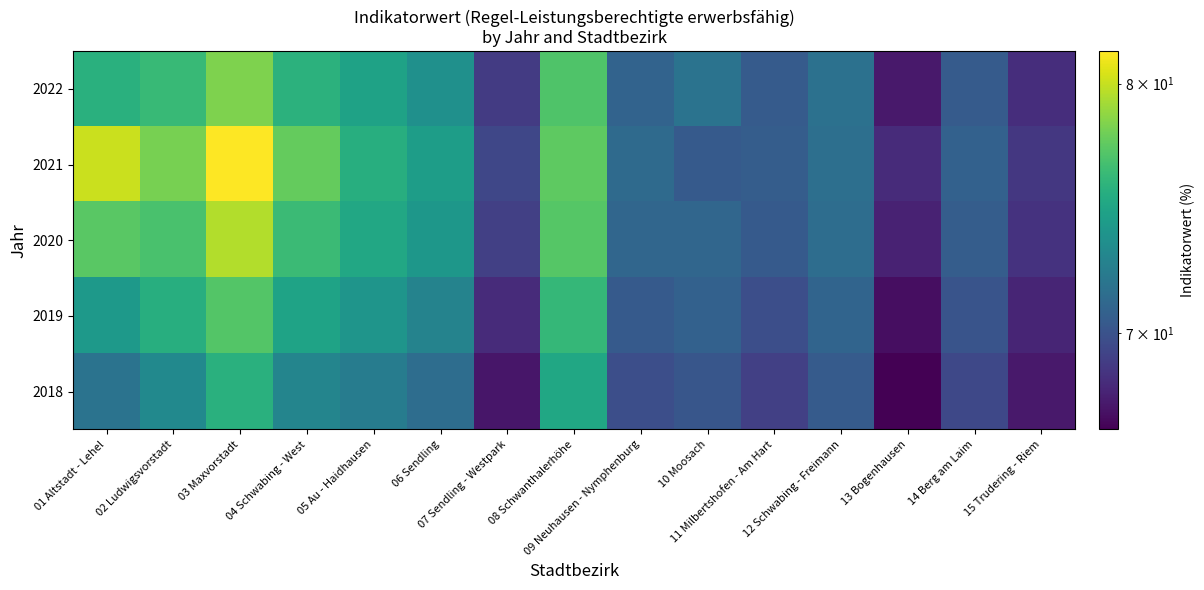

Reading left to right, what are all the values shown in this chart?

2022: 01 Altstadt - Lehel=75.6	02 Ludwigsvorstadt=76.2	03 Maxvorstadt=78.3	04 Schwabing - West=75.7	05 Au - Haidhausen=74.7	06 Sendling=73.6	07 Sendling - Westpark=68.9	08 Schwanthalerhöhe=77.0	09 Neuhausen - Nymphenburg=70.9	10 Moosach=71.8	11 Milbertshofen - Am Hart=70.5	12 Schwabing - Freimann=71.7	13 Bogenhausen=67.4	14 Berg am Laim=70.5	15 Trudering - Riem=68.3
2021: 01 Altstadt - Lehel=80.1	02 Ludwigsvorstadt=78.1	03 Maxvorstadt=81.4	04 Schwabing - West=77.6	05 Au - Haidhausen=75.5	06 Sendling=74.4	07 Sendling - Westpark=69.4	08 Schwanthalerhöhe=77.4	09 Neuhausen - Nymphenburg=71.3	10 Moosach=70.4	11 Milbertshofen - Am Hart=70.6	12 Schwabing - Freimann=71.6	13 Bogenhausen=68.2	14 Berg am Laim=70.8	15 Trudering - Riem=68.7
2020: 01 Altstadt - Lehel=77.3	02 Ludwigsvorstadt=76.8	03 Maxvorstadt=79.5	04 Schwabing - West=76.3	05 Au - Haidhausen=75.1	06 Sendling=74.0	07 Sendling - Westpark=69.1	08 Schwanthalerhöhe=77.2	09 Neuhausen - Nymphenburg=71.1	10 Moosach=71.1	11 Milbertshofen - Am Hart=70.4	12 Schwabing - Freimann=71.5	13 Bogenhausen=67.8	14 Berg am Laim=70.6	15 Trudering - Riem=68.5
2019: 01 Altstadt - Lehel=74.2	02 Ludwigsvorstadt=75.5	03 Maxvorstadt=77.1	04 Schwabing - West=74.8	05 Au - Haidhausen=73.9	06 Sendling=72.8	07 Sendling - Westpark=68.2	08 Schwanthalerhöhe=76.1	09 Neuhausen - Nymphenburg=70.4	10 Moosach=70.8	11 Milbertshofen - Am Hart=69.8	12 Schwabing - Freimann=71.0	13 Bogenhausen=67.0	14 Berg am Laim=70.1	15 Trudering - Riem=67.9
2018: 01 Altstadt - Lehel=71.8	02 Ludwigsvorstadt=73.2	03 Maxvorstadt=75.6	04 Schwabing - West=72.9	05 Au - Haidhausen=72.4	06 Sendling=71.5	07 Sendling - Westpark=67.3	08 Schwanthalerhöhe=75.0	09 Neuhausen - Nymphenburg=69.8	10 Moosach=70.2	11 Milbertshofen - Am Hart=69.1	12 Schwabing - Freimann=70.5	13 Bogenhausen=66.5	14 Berg am Laim=69.5	15 Trudering - Riem=67.4